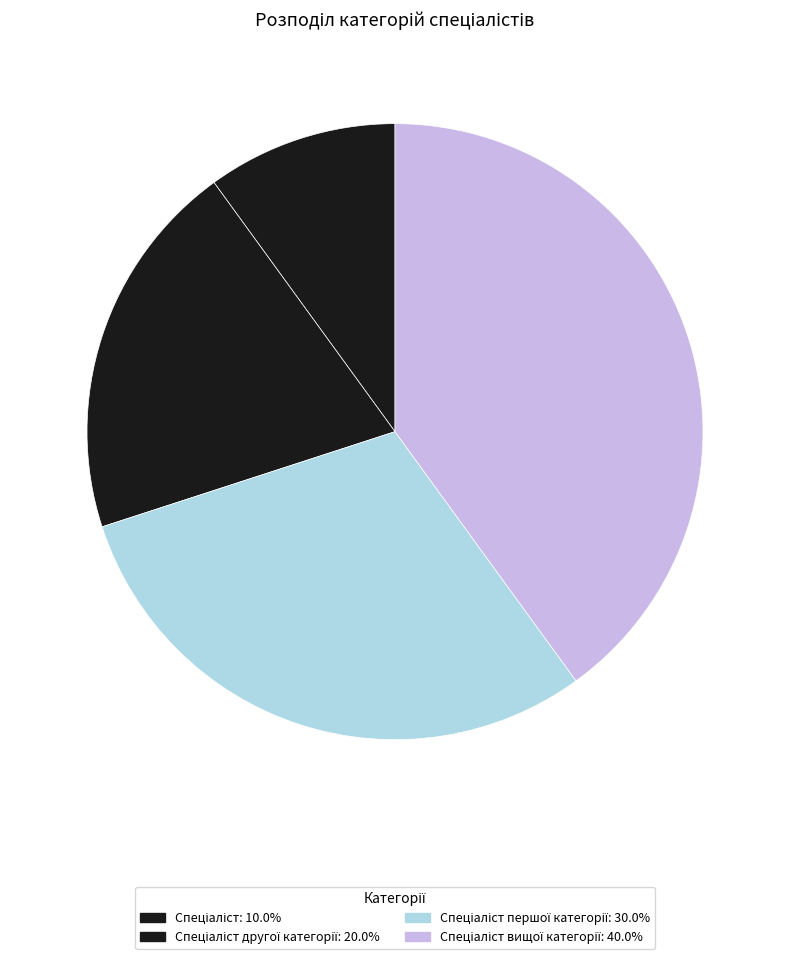

Count the number of slices in the pie.

4